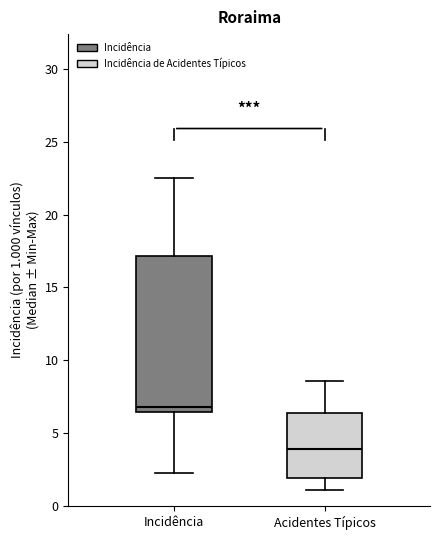

Reading left to right, transcribe this box plot: for each box, give where its median line is, the range the box spans, and where its two whiskers end, as read against the y-axis. The values are not printed on the chart, so give them approximately, as read against the axis.

Incidência: median 7.0, box 6.5 to 17.0, whiskers 2.5 to 22.5
Acidentes Típicos: median 4.0, box 2.0 to 6.5, whiskers 1.0 to 8.5